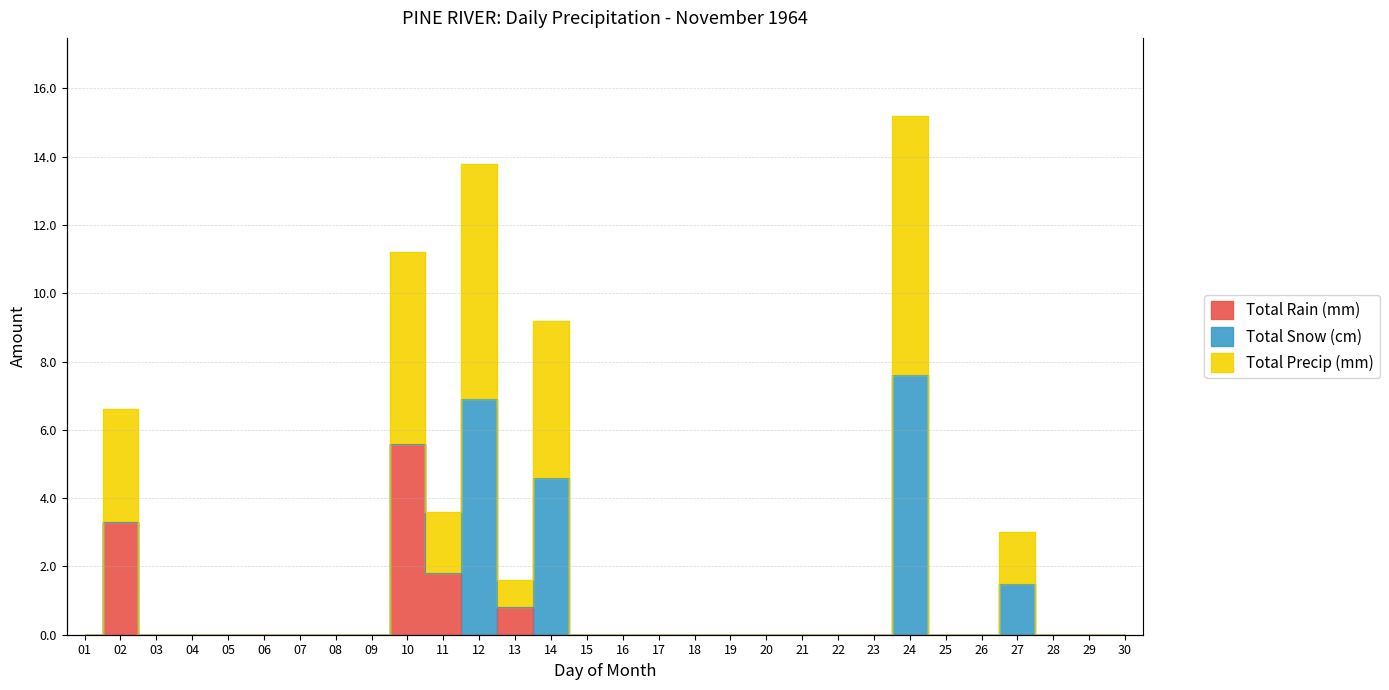

List the labels in order of Total Precip (mm) value, smallest first.

01, 03, 04, 05, 06, 07, 08, 09, 15, 16, 17, 18, 19, 20, 21, 22, 23, 25, 26, 28, 29, 30, 13, 27, 11, 02, 14, 10, 12, 24